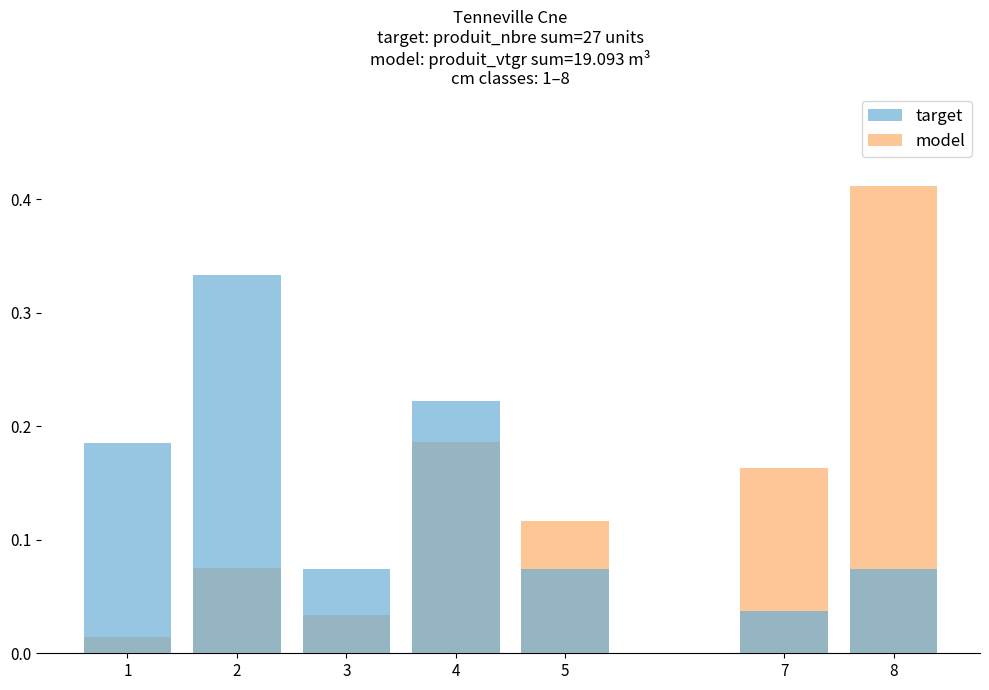

What is the difference between the maximum and second lowest values in the model series?

0.4